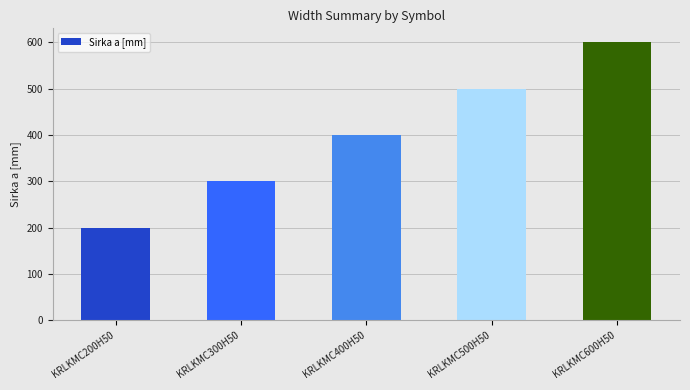

The chart shows a value of 200 at KRLKMC200H50. True or false?

True